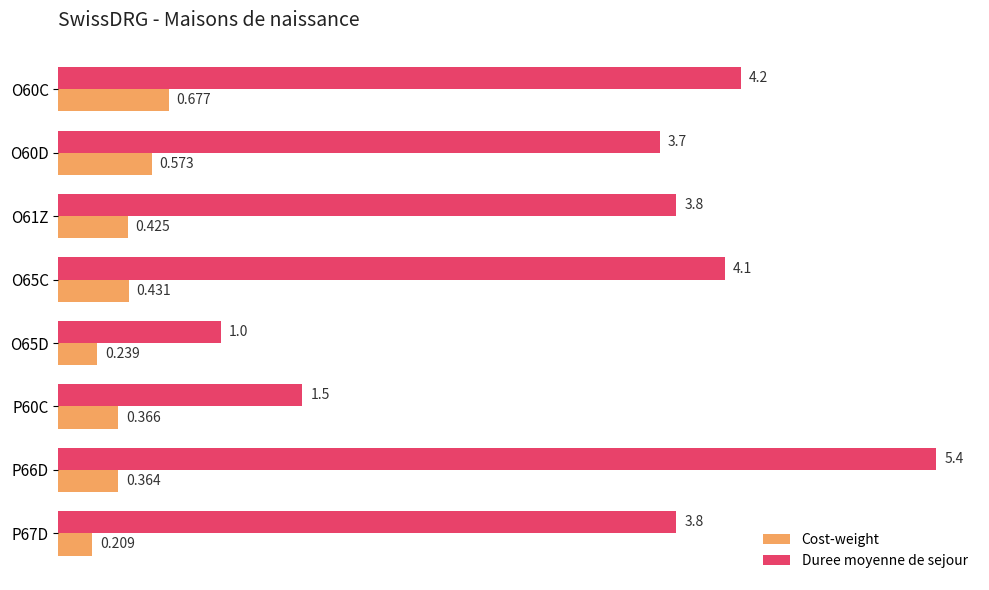

Which series changed the most between O61Z and P60C?

Duree moyenne de sejour